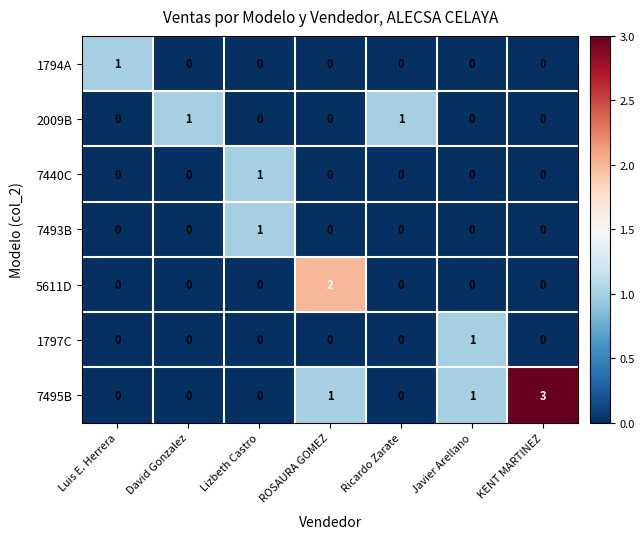

The value of 5611D at Luis E. Herrera is -1. True or false?

False